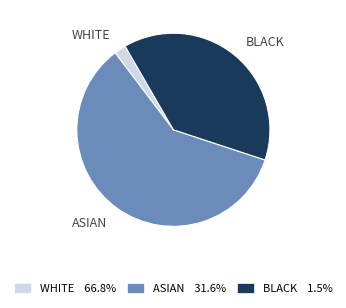

Which has a higher value, WHITE or ASIAN?

ASIAN